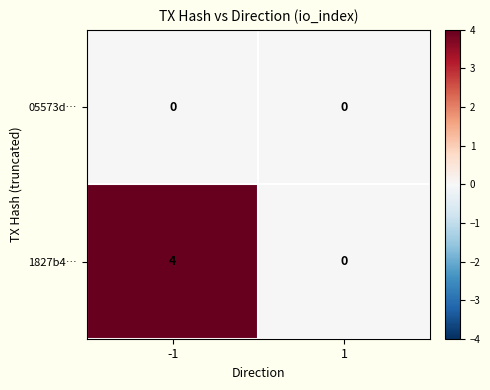

Which series has the largest total across all categories?

1827b4…